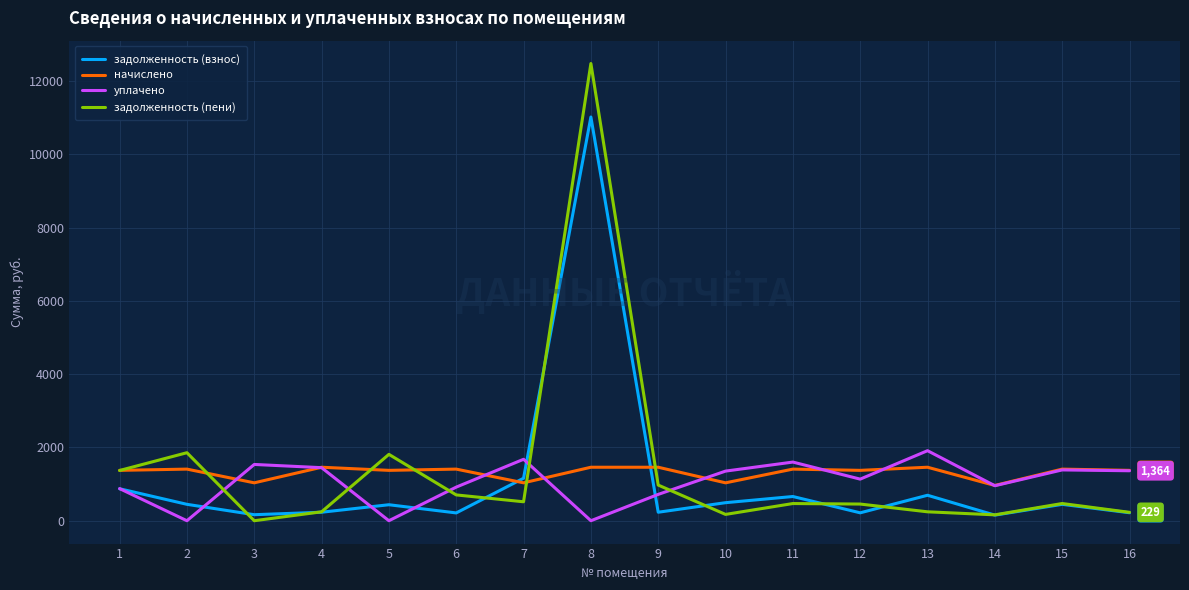

Which series has the largest range (max minus min)?

задолженность (пени)